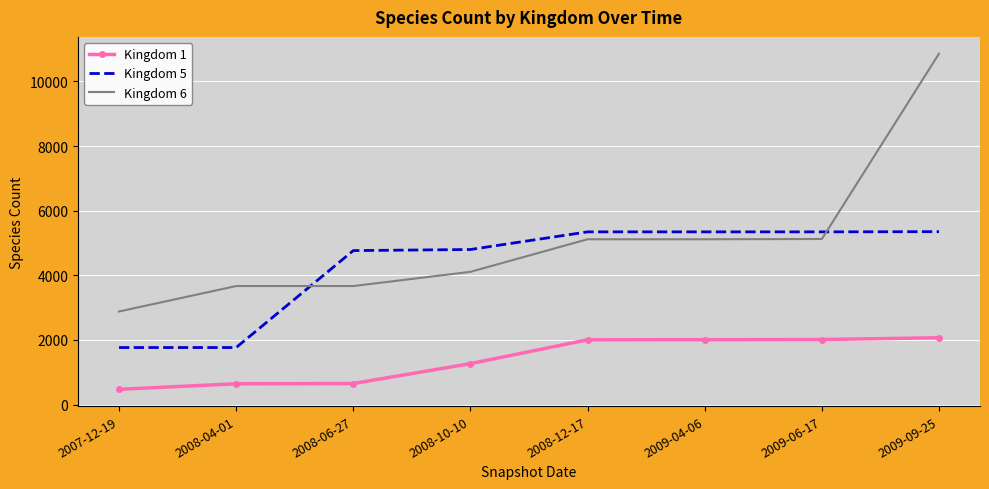

At 2008-12-17, list the series in order from smallest to largest.

Kingdom 1, Kingdom 6, Kingdom 5